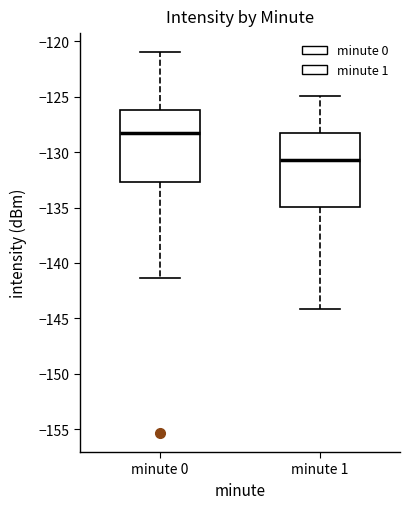

Reading left to right, transcribe this box plot: for each box, give where its median line is, the range the box spans, and where its two whiskers end, as read against the y-axis. The values are not printed on the chart, so give them approximately, as read against the axis.

minute 0: median -128.5, box -132.5 to -126.0, whiskers -141.5 to -121.0
minute 1: median -130.5, box -135.0 to -128.0, whiskers -144.0 to -125.0